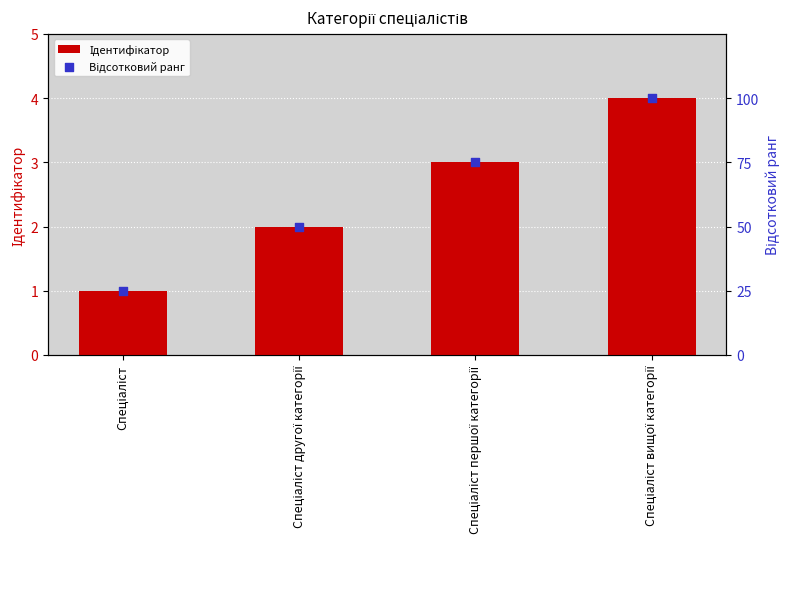

What are all the series names shown in the legend?

Ідентифікатор, Відсотковий ранг